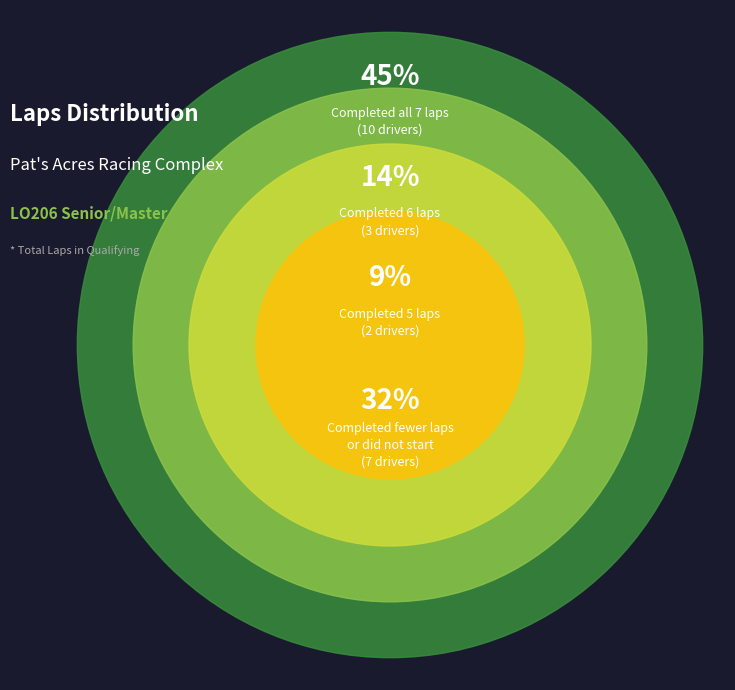

Does Tommy Gritzmacher represent more than half of the total?

No